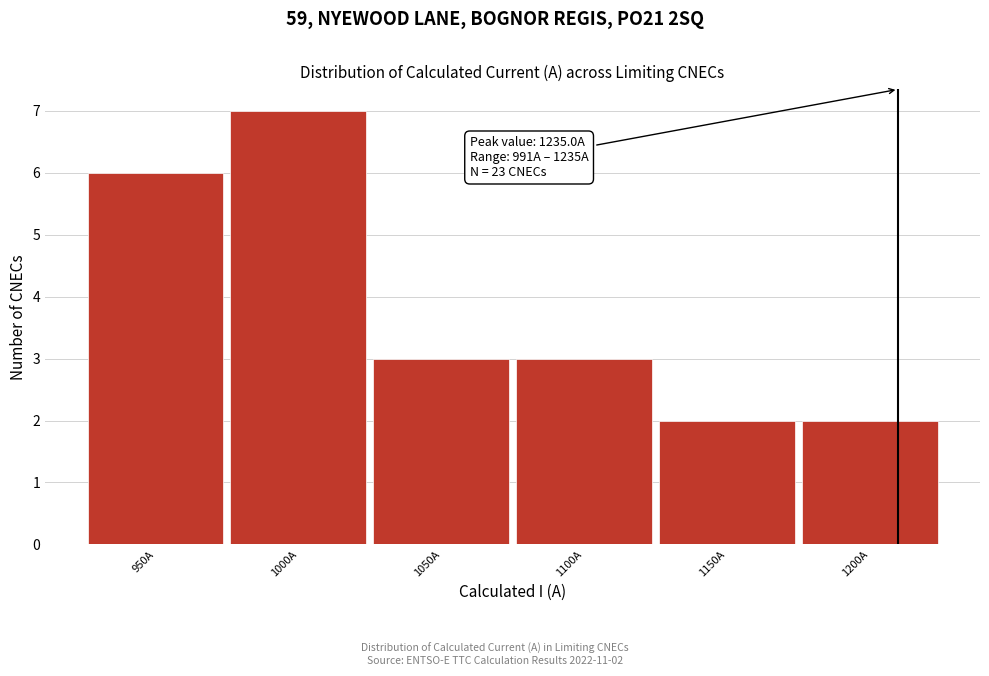

Reading left to right, extract all data points from this chart.

950A=6	1000A=7	1050A=3	1100A=3	1150A=2	1200A=2